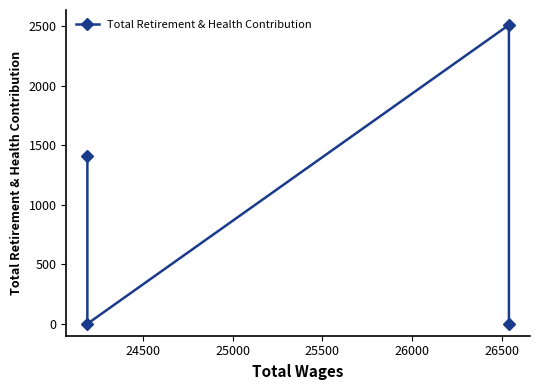

What is the average value?

980